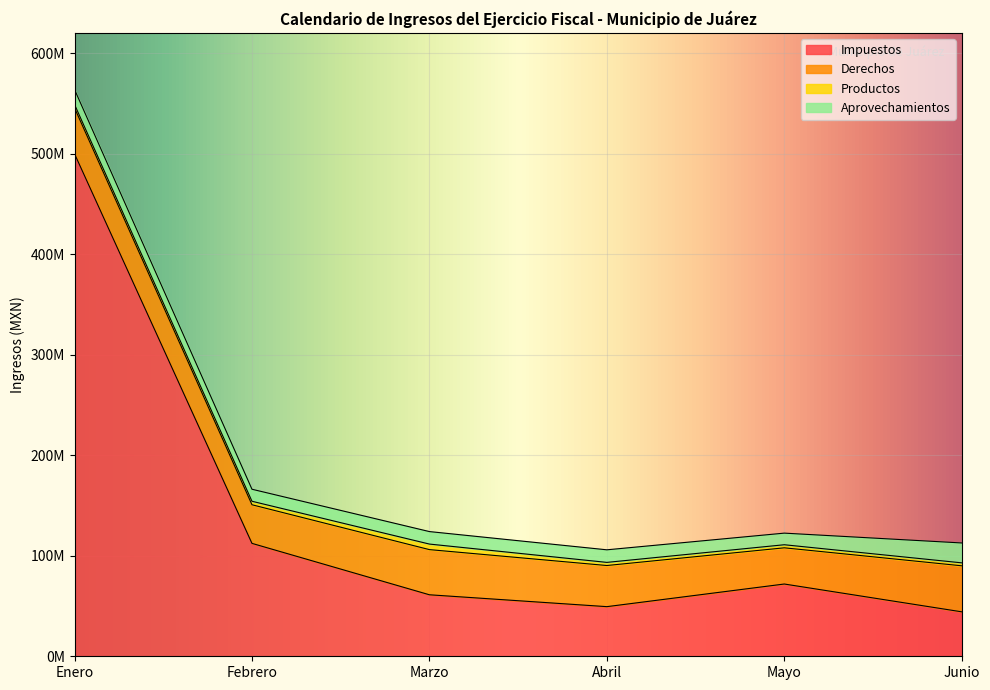

What is the label of the 2nd point from the right?

Mayo